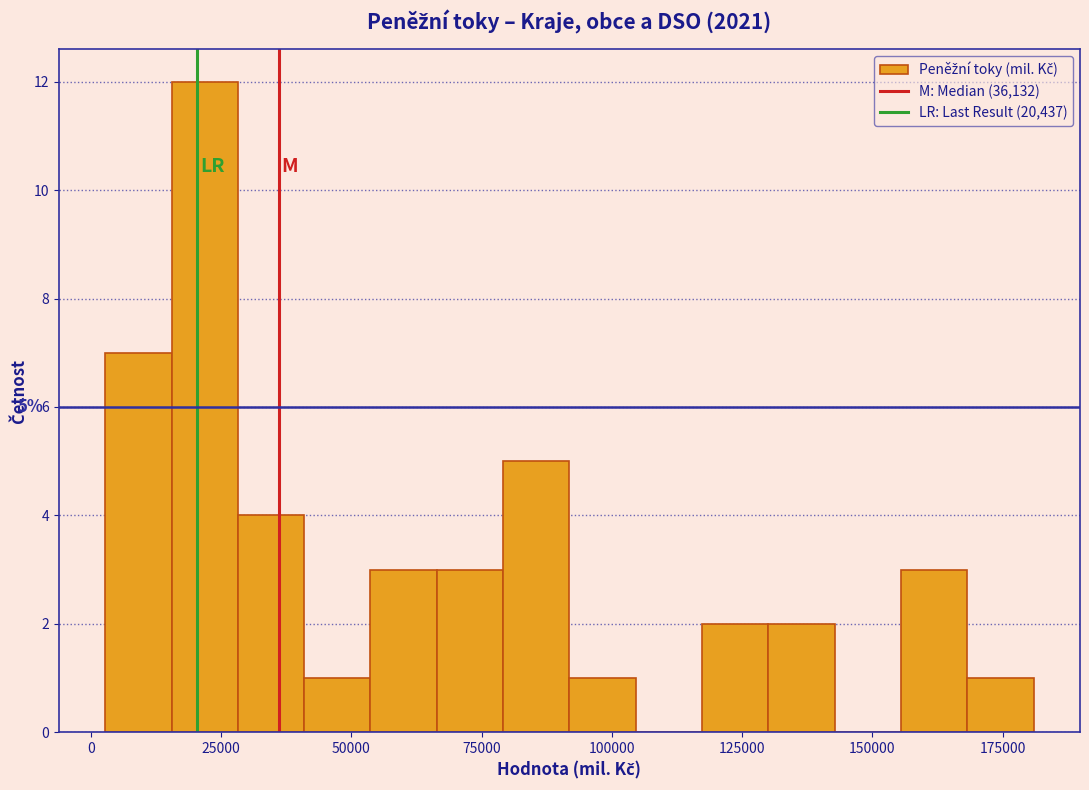

Read against the x-axis, roughly where is the centre of the tallest bar?

20000